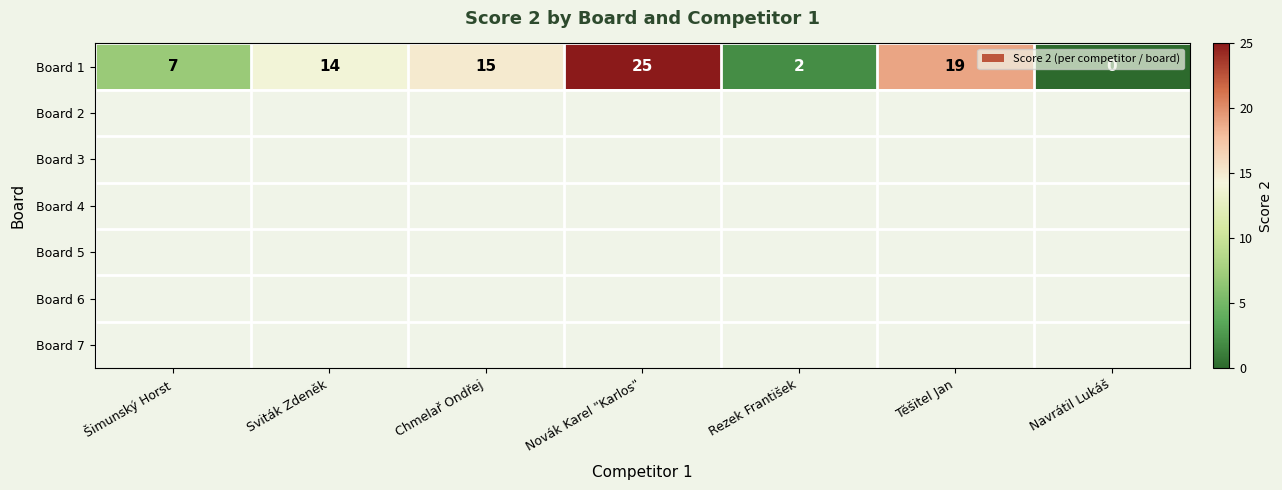

At which label does Board 1 reach its minimum?

Navrátil Lukáš